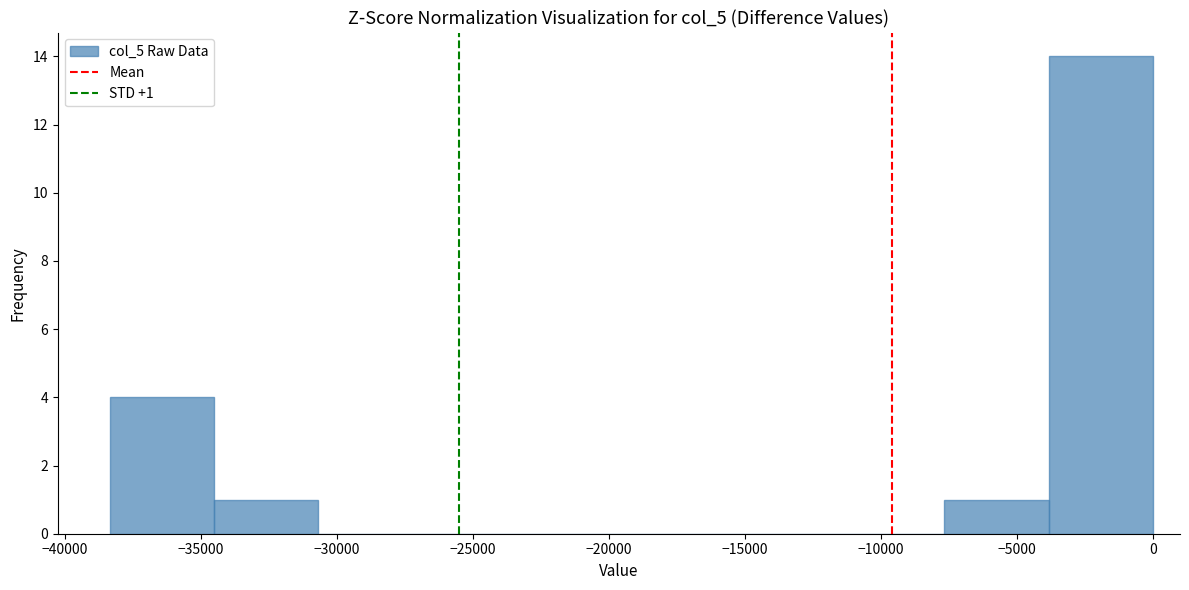

Which range on the x-axis has the tallest bar?

-4000 to 0